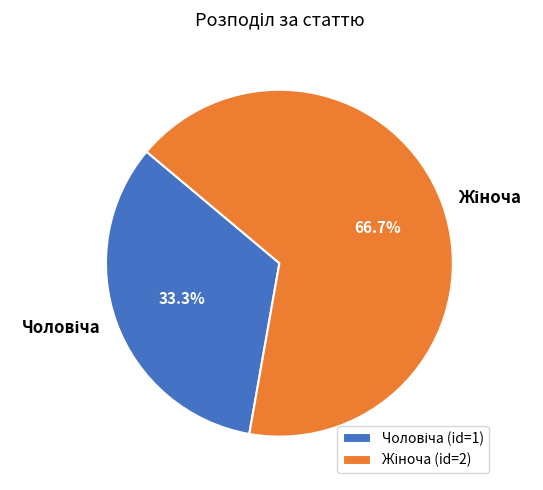

Count the number of slices in the pie.

2